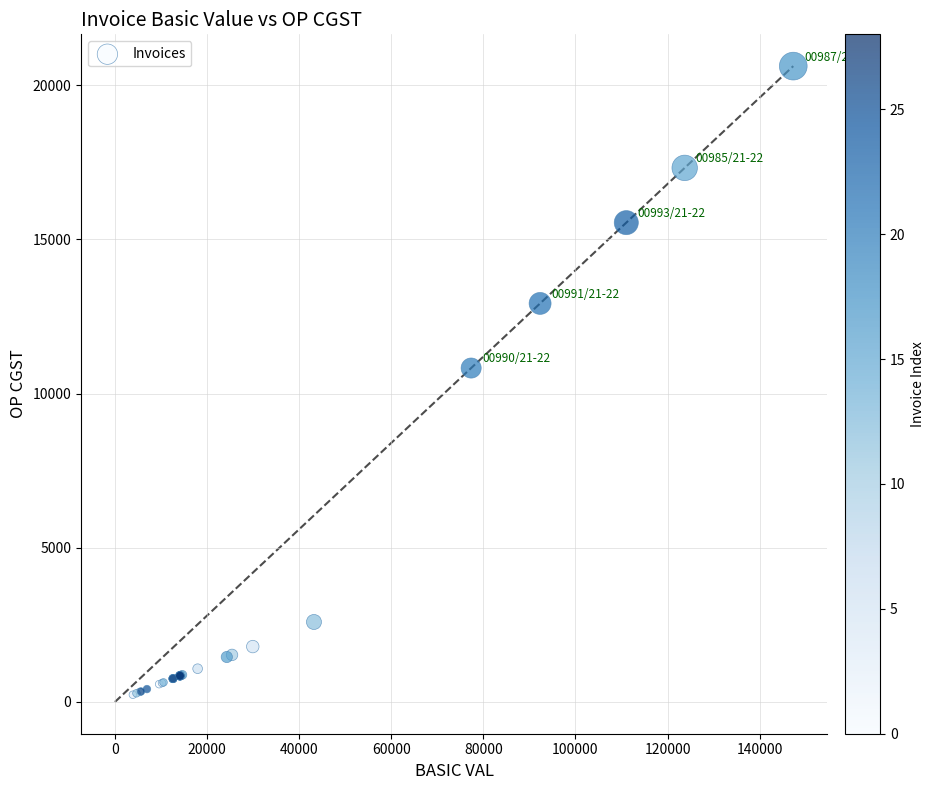

What Y value in the scatter plot is closest to 10428?

10830.1